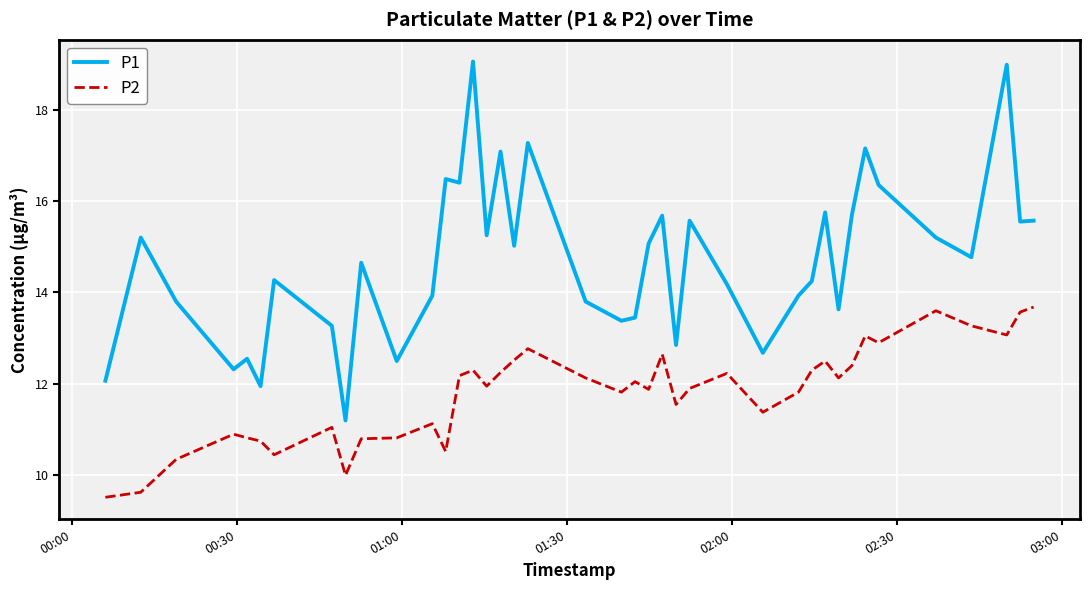

Does the chart display data point markers on the line(s)?

No